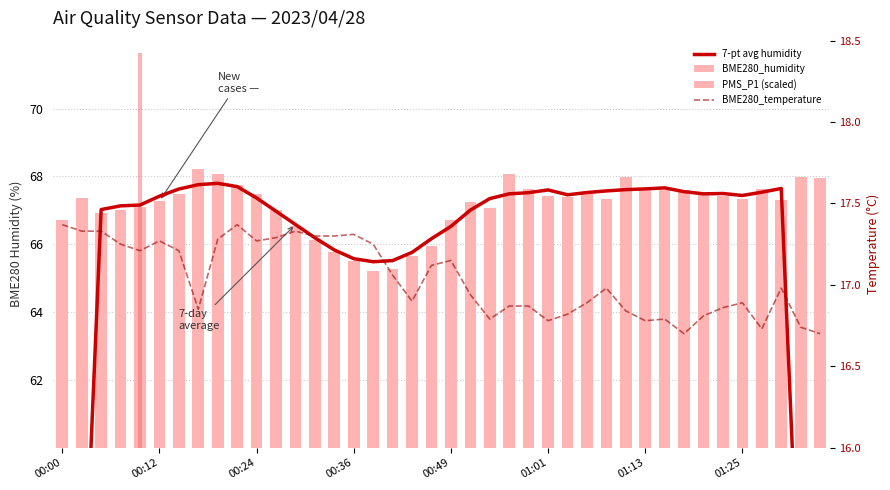

What are all the series names shown in the legend?

7-pt avg humidity, BME280_humidity, PMS_P1 (scaled), BME280_temperature